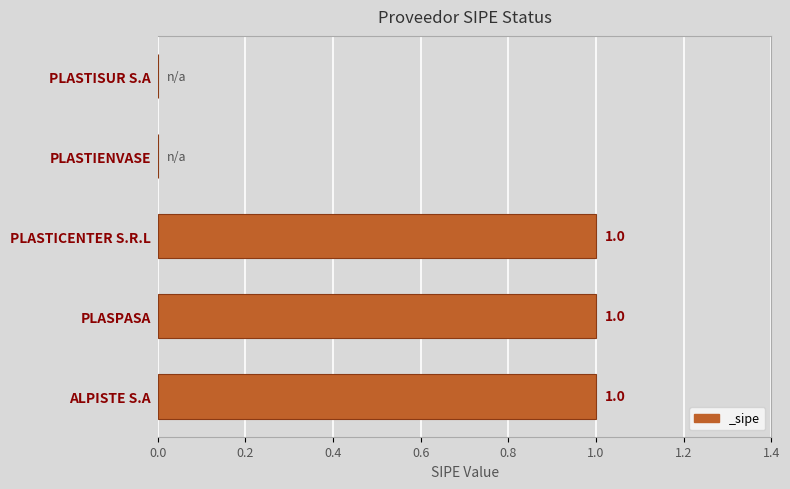

True or false: the data shows 1 at ALPISTE S.A.

True